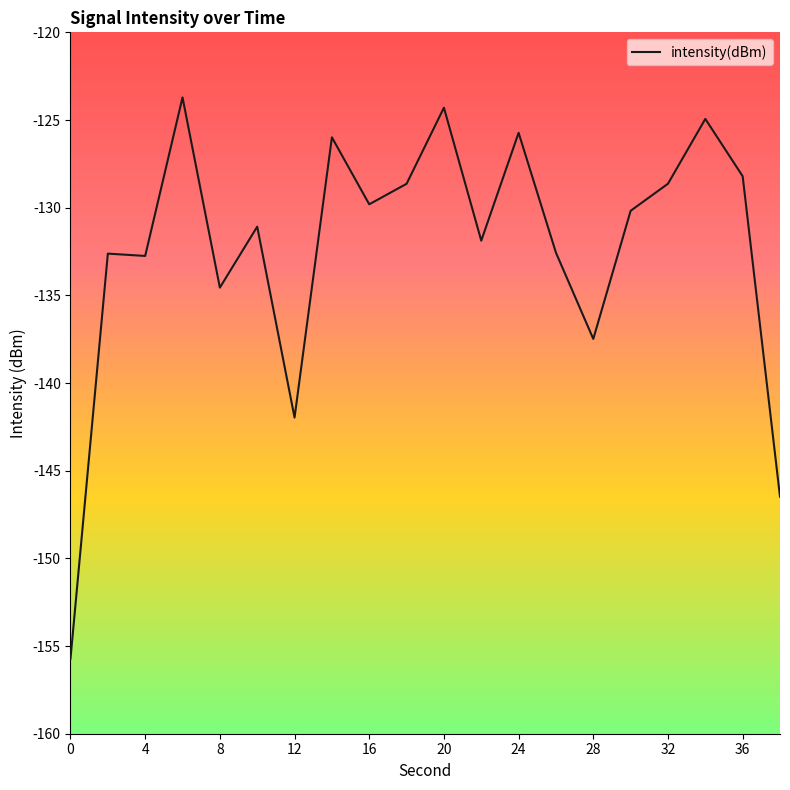

What is the smallest value displayed?

-155.7